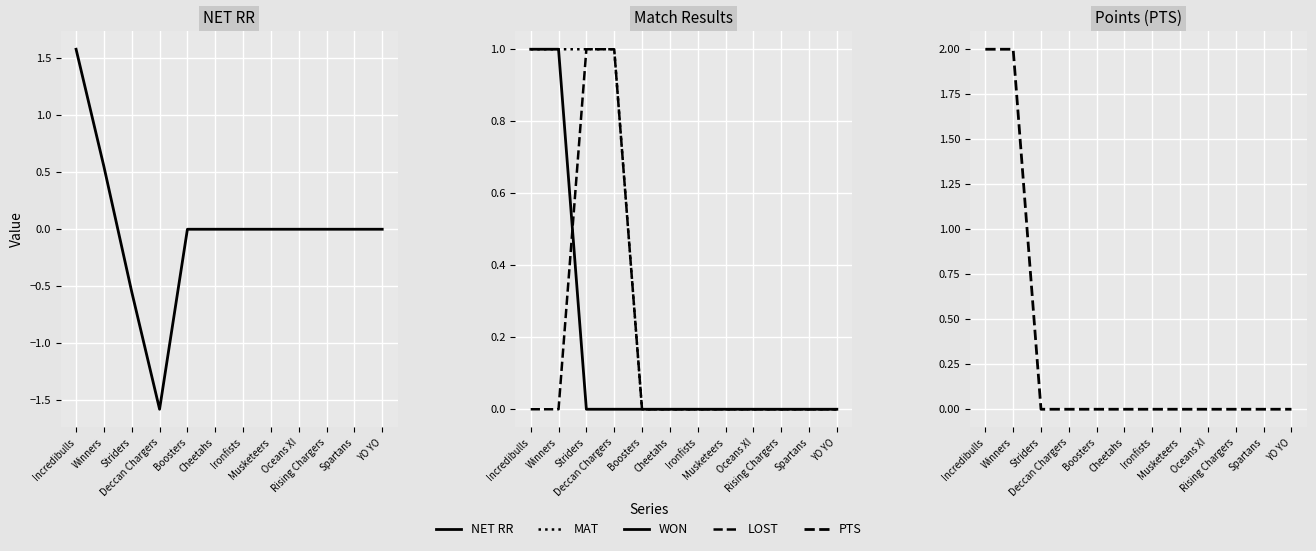

At Winners, list the series in order from smallest to largest.

LOST, NET RR, MAT, WON, PTS